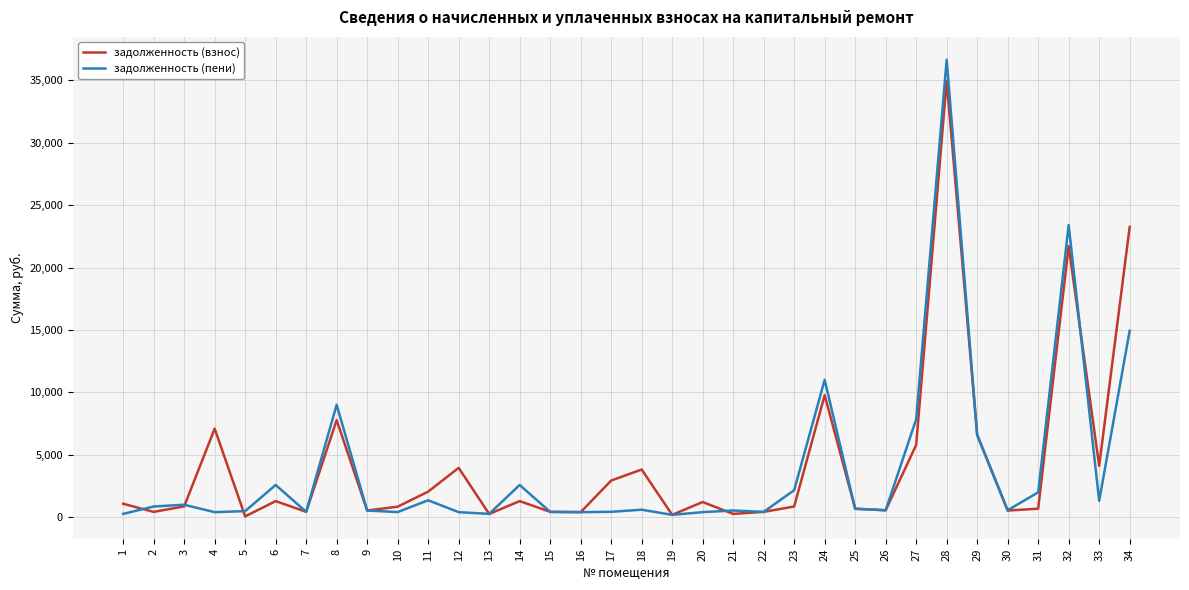

What are all the series names shown in the legend?

задолженность (взнос), задолженность (пени)